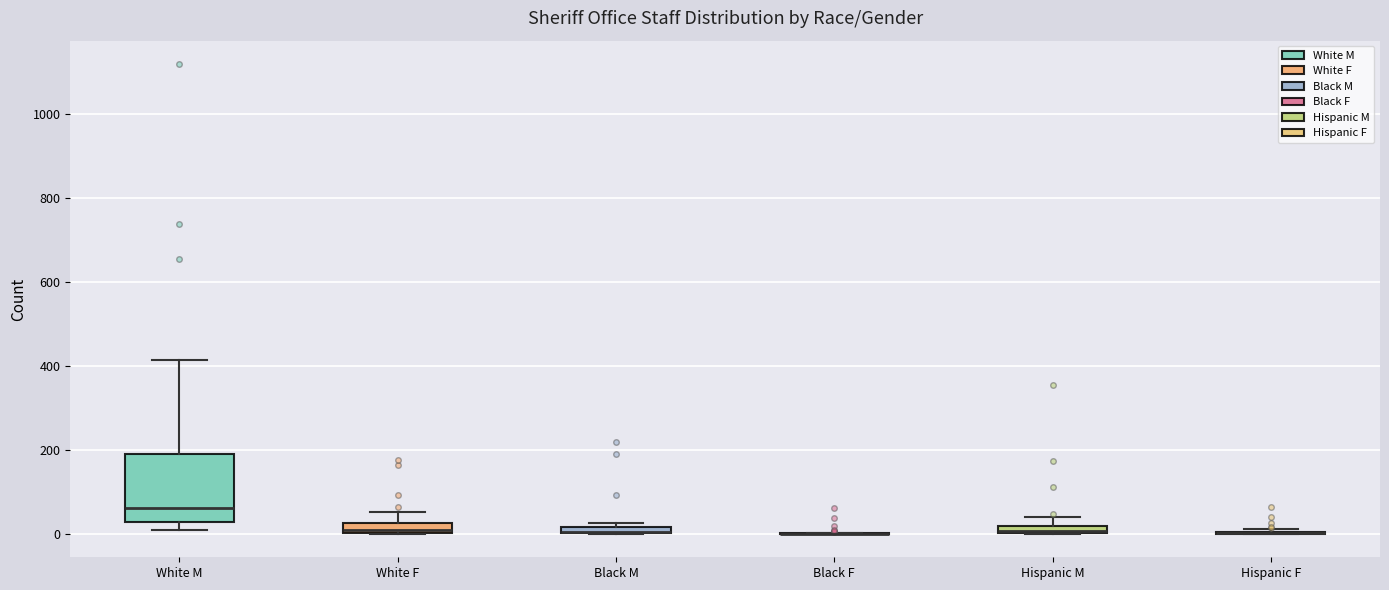

Comparing the boxes themselves (not the whiskers), which one is the tallest?

White M